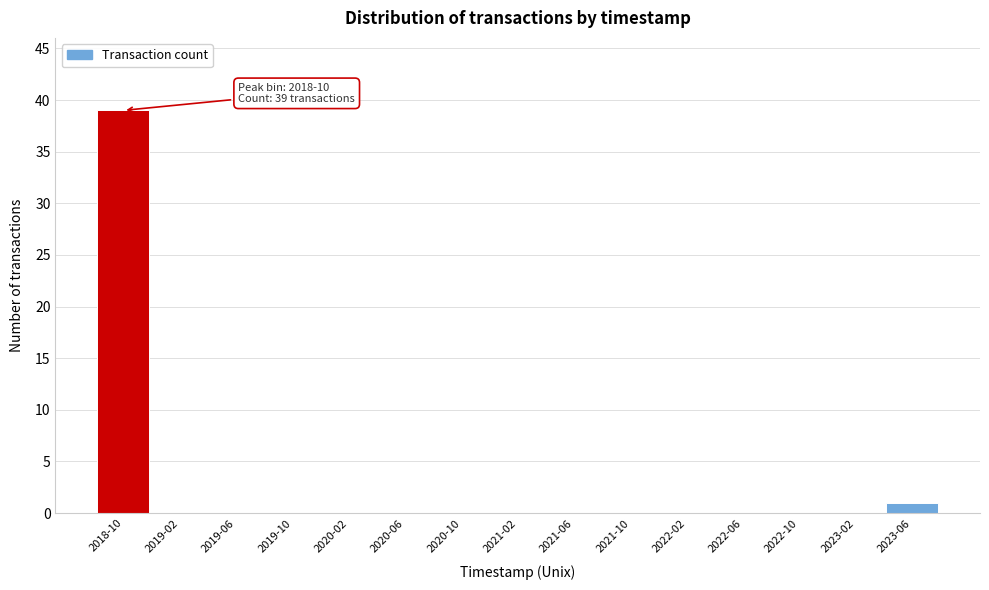

Reading left to right, list all the values displayed in this chart.

2018-10=39	2019-02=0	2019-06=0	2019-10=0	2020-02=0	2020-06=0	2020-10=0	2021-02=0	2021-06=0	2021-10=0	2022-02=0	2022-06=0	2022-10=0	2023-02=0	2023-06=1